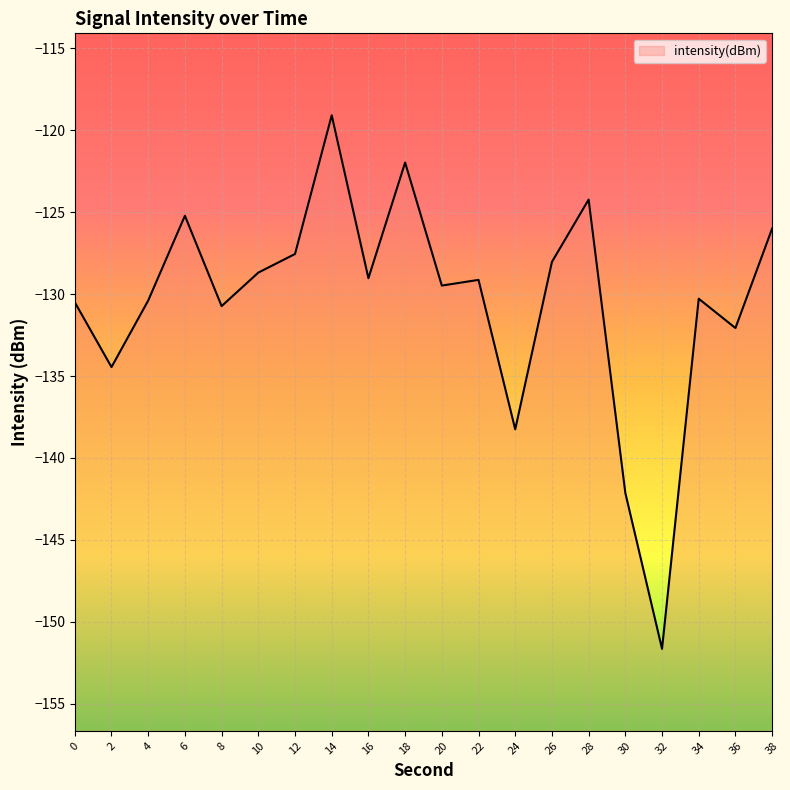

What is the change in value from 12 to 14?

+8.5